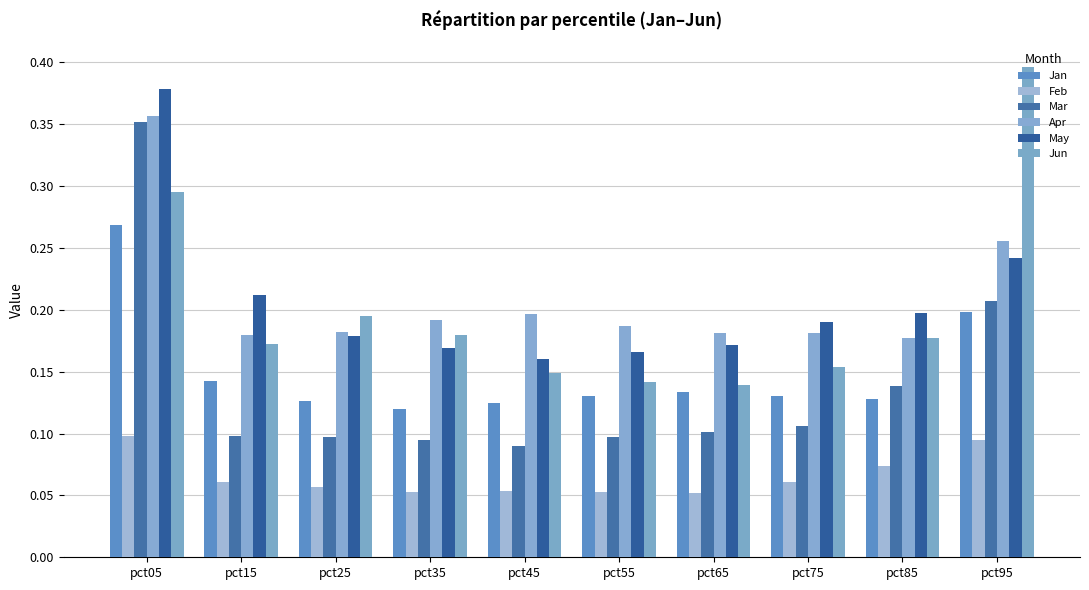

Which category has the lowest value in the Apr series?

pct85